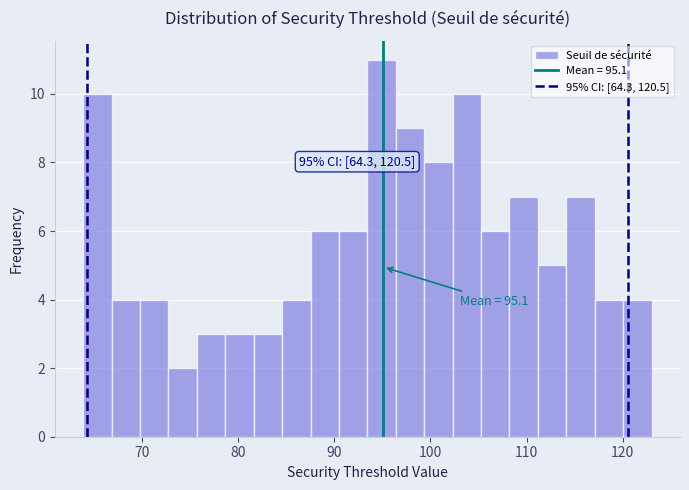

Around what value on the x-axis is the tallest bar? Give the approximate position of its centre, as read against the axis.

95